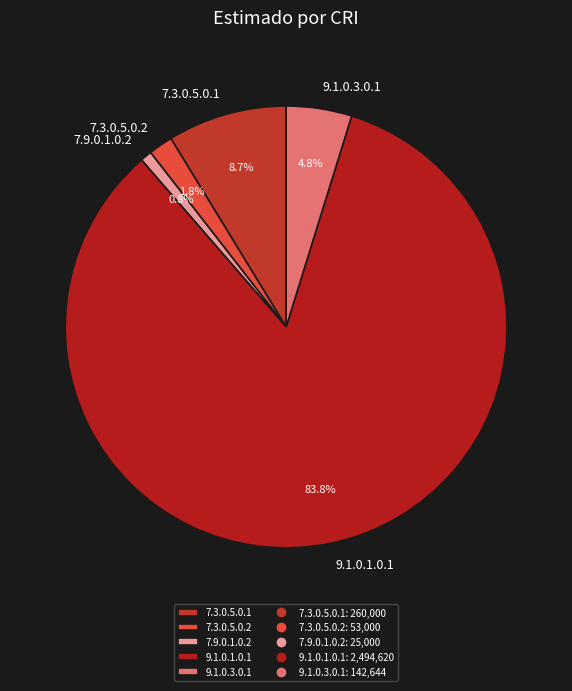

To the nearest percent, what portion does 9.1.0.3.0.1 represent?

5%